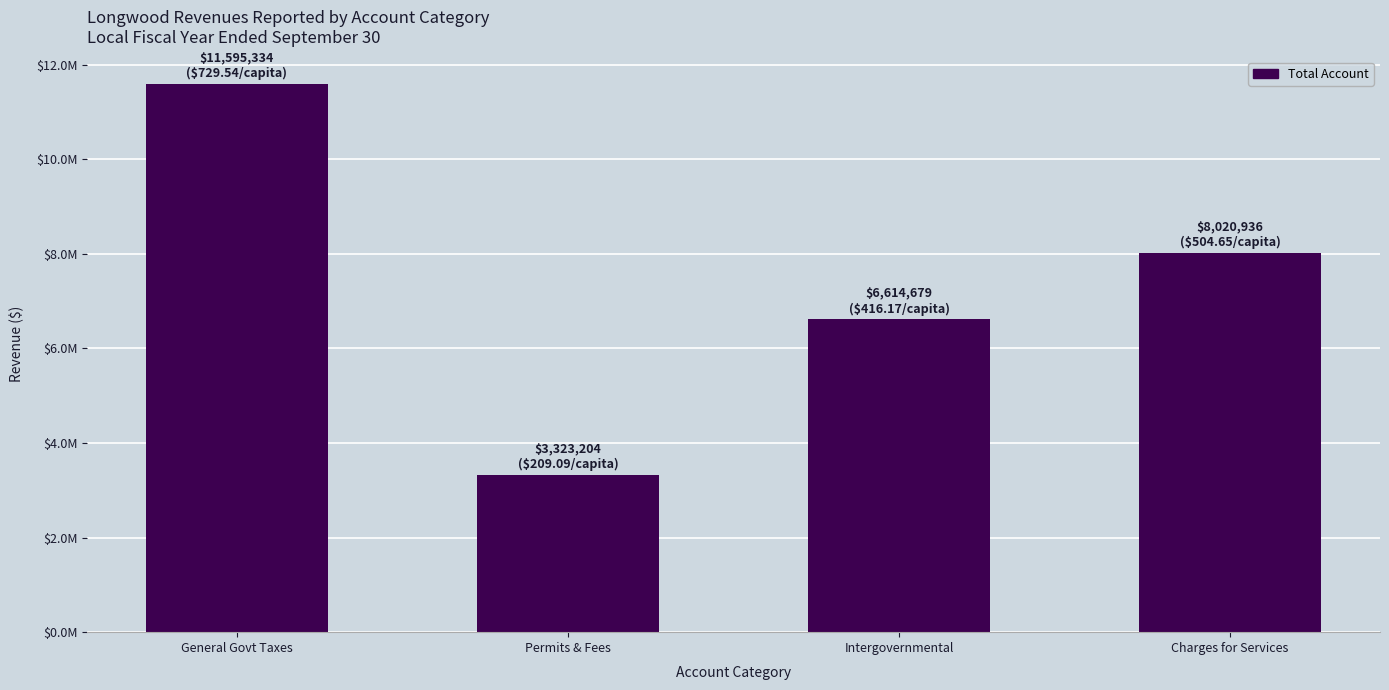

How many values are between 6614679 and 11595334?

3